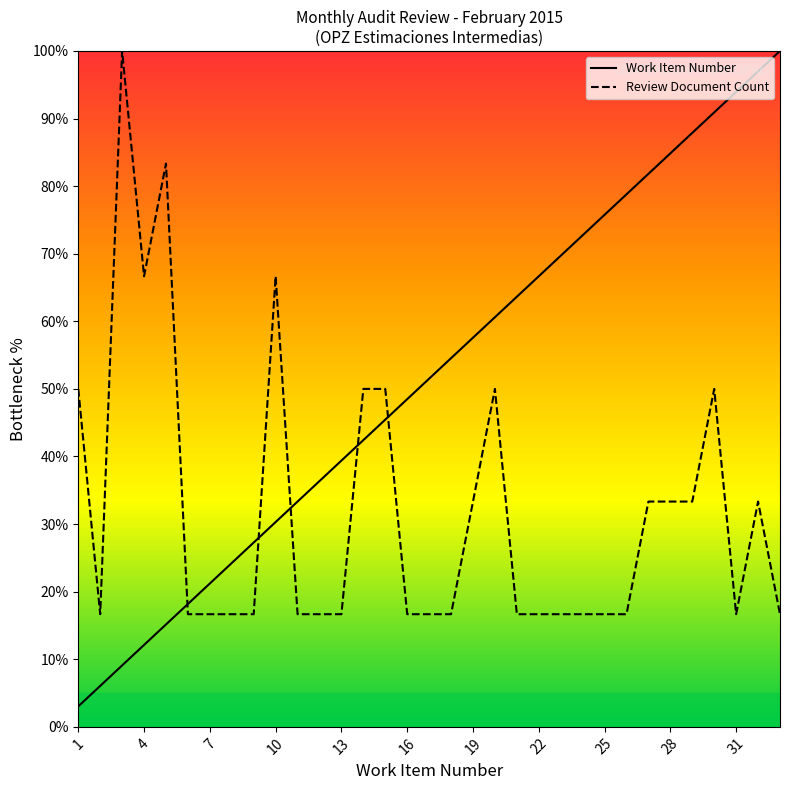

Where do Review Document Count and Work Item Number first cross each other?

5 and 6